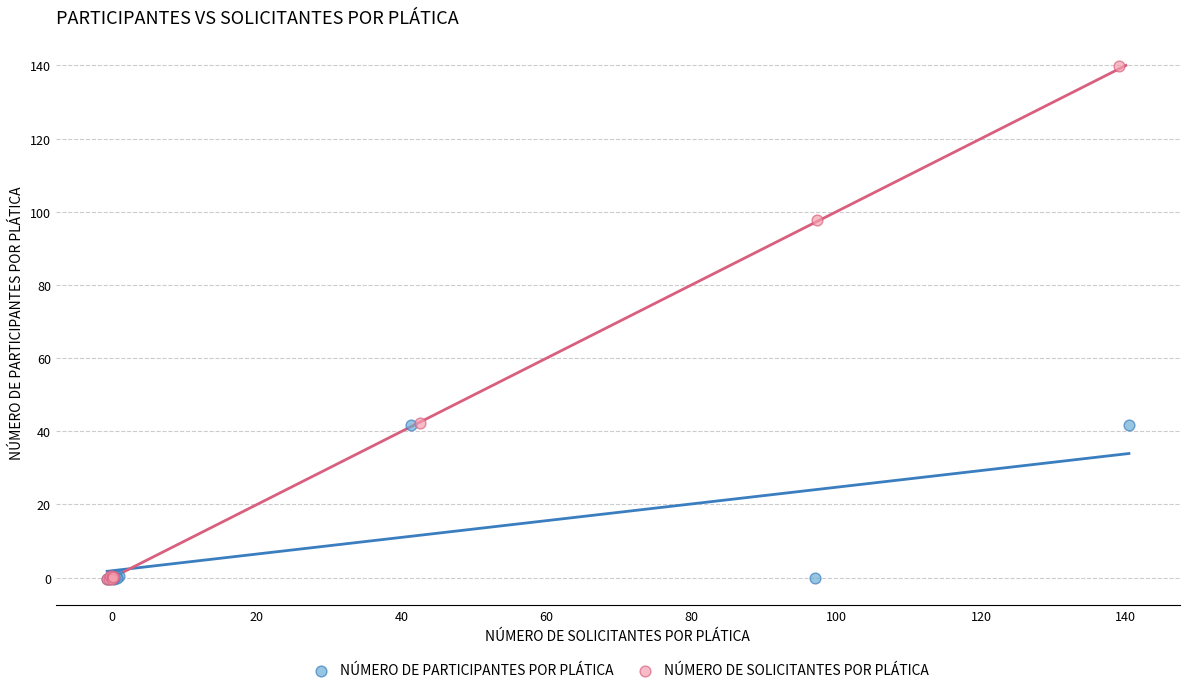

Which series has the largest Y range (max minus min)?

NÚMERO DE SOLICITANTES POR PLÁTICA